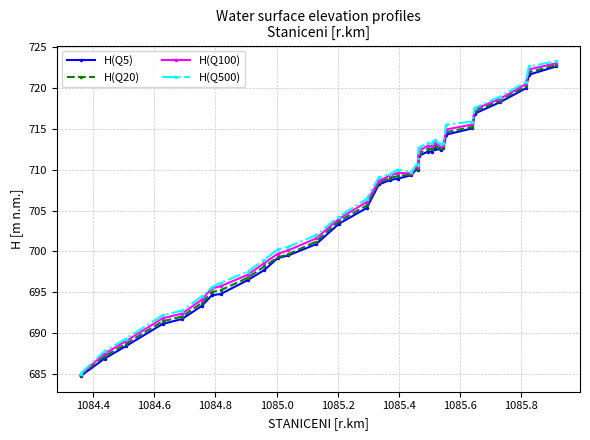

Which series has the largest range (max minus min)?

H(Q500)